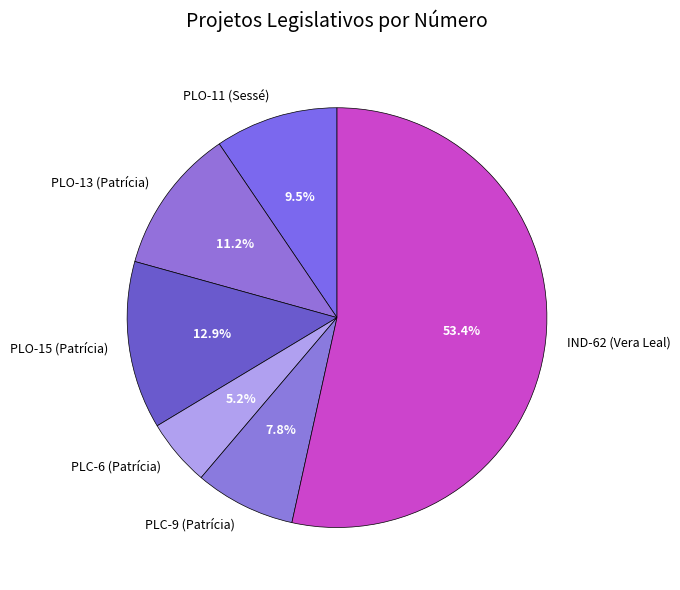

To the nearest percent, what is the average slice percentage?

17%